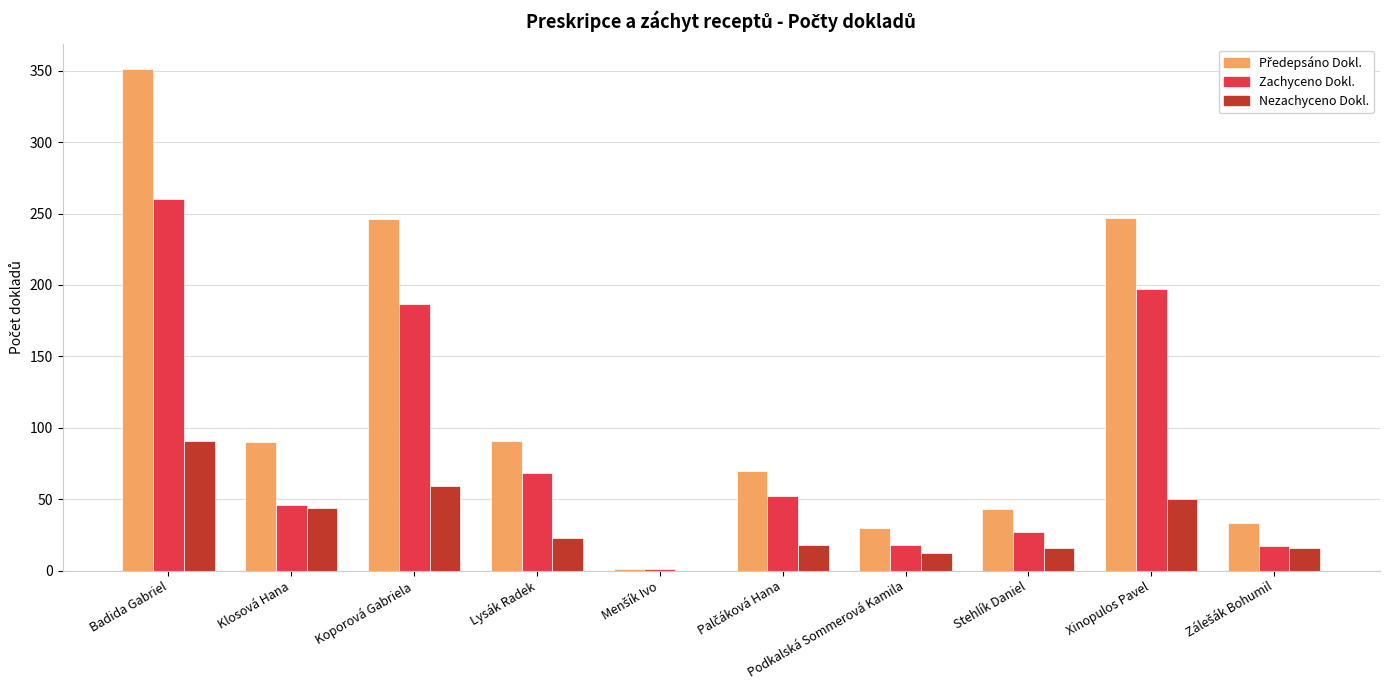

True or false: Zachyceno Dokl. has a value of 27 at Stehlík Daniel.

True